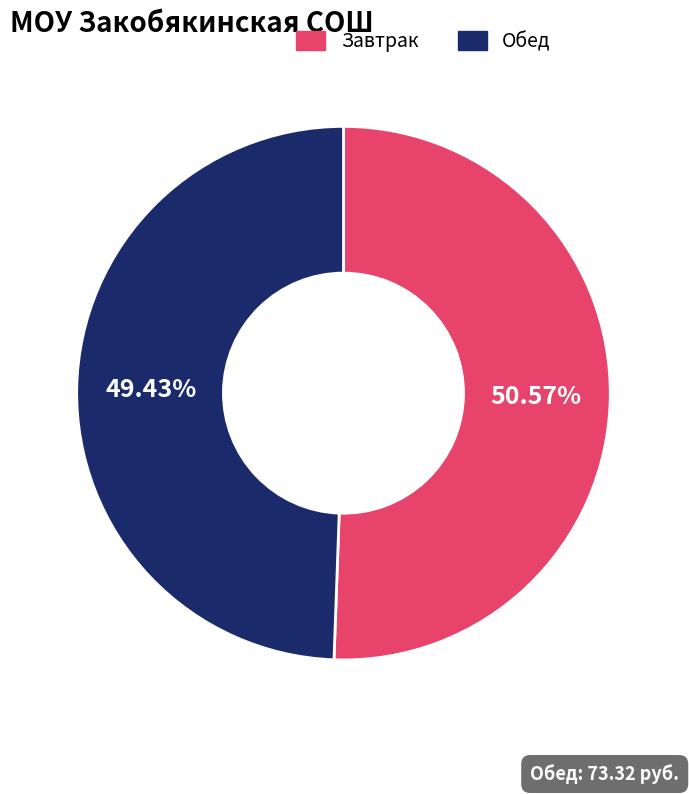

Rank the categories by value from highest to lowest.

Завтрак, Обед